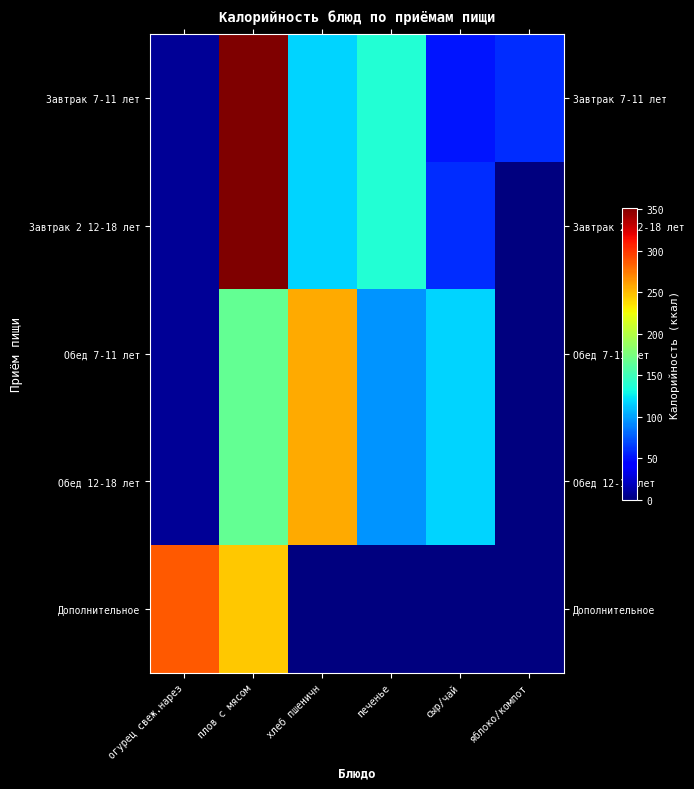

At сыр/чай, list the series in order from smallest to largest.

Дополнительное, Завтрак 7-11 лет, Завтрак 2 12-18 лет, Обед 7-11 лет, Обед 12-18 лет